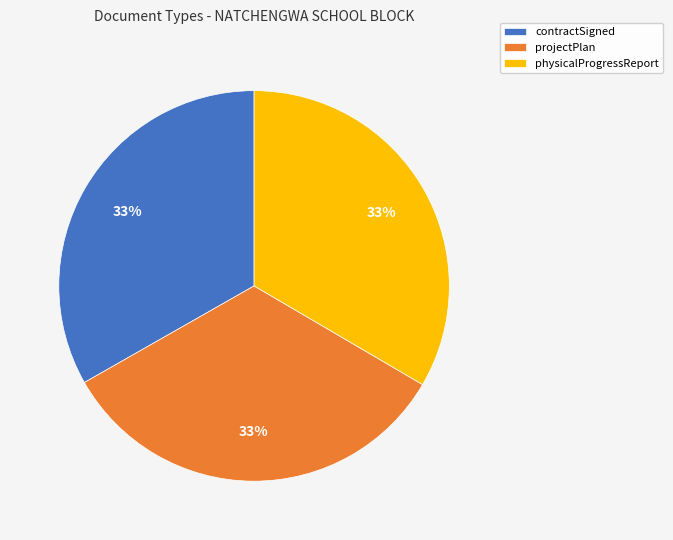

True or false: physicalProgressReport accounts for 33% of the total.

True